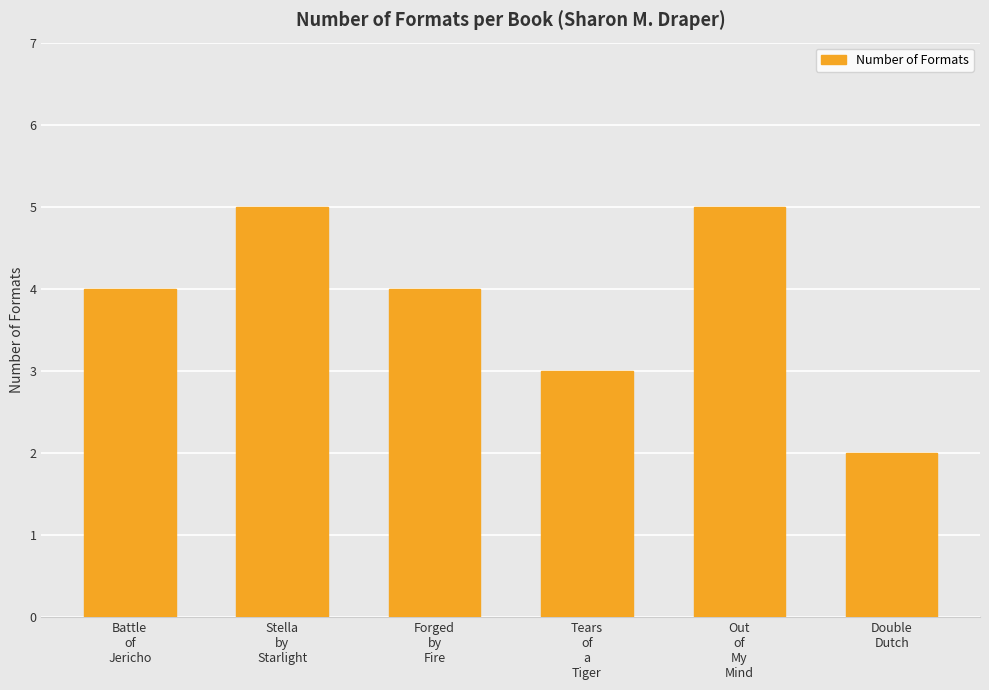

What is the label of the 4th bar from the right?

Forged
by
Fire